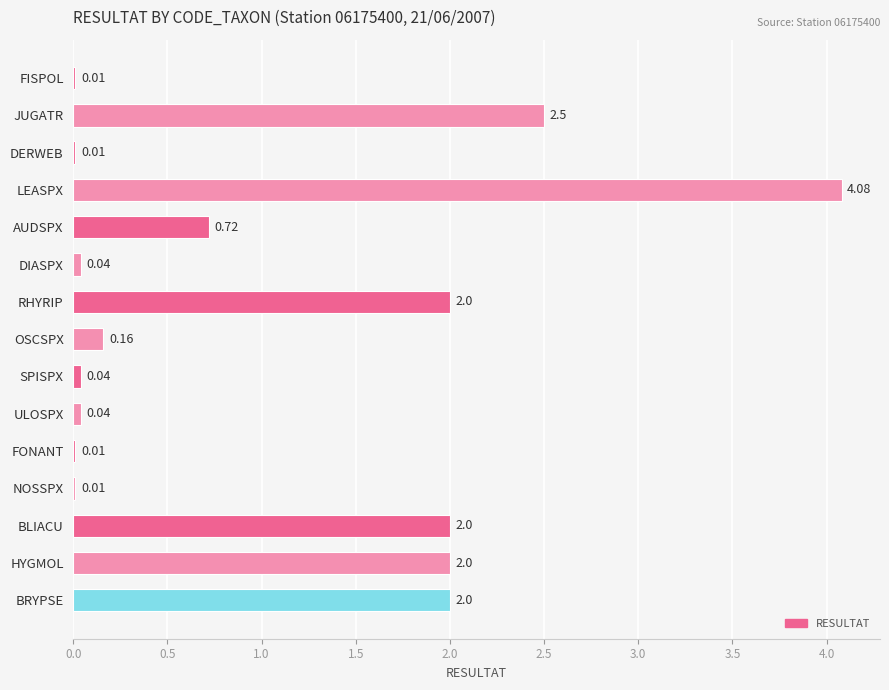

What is the maximum value shown in the chart?

4.1